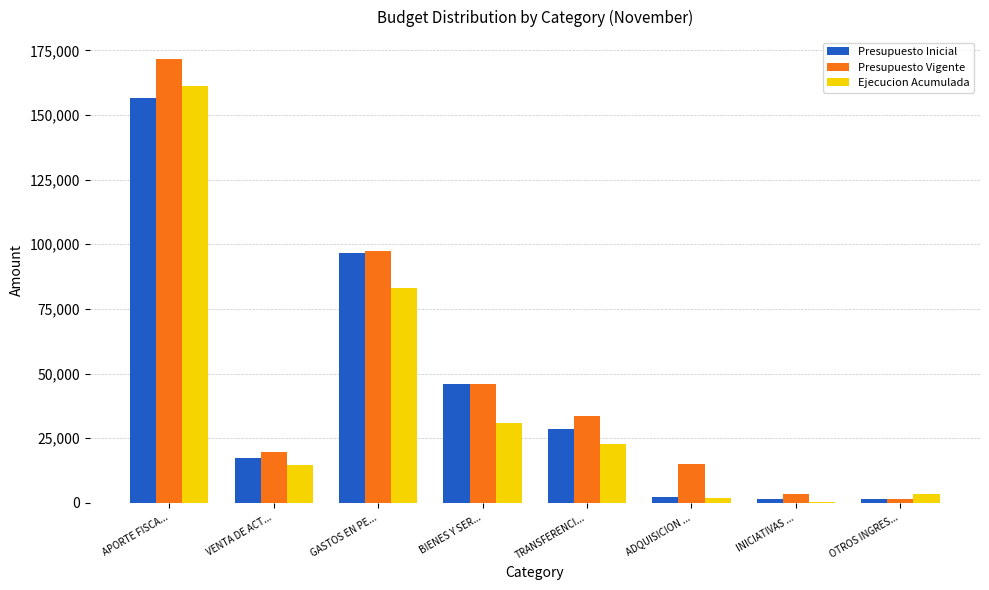

True or false: Presupuesto Inicial has a value of 96675 at GASTOS EN PE....

True